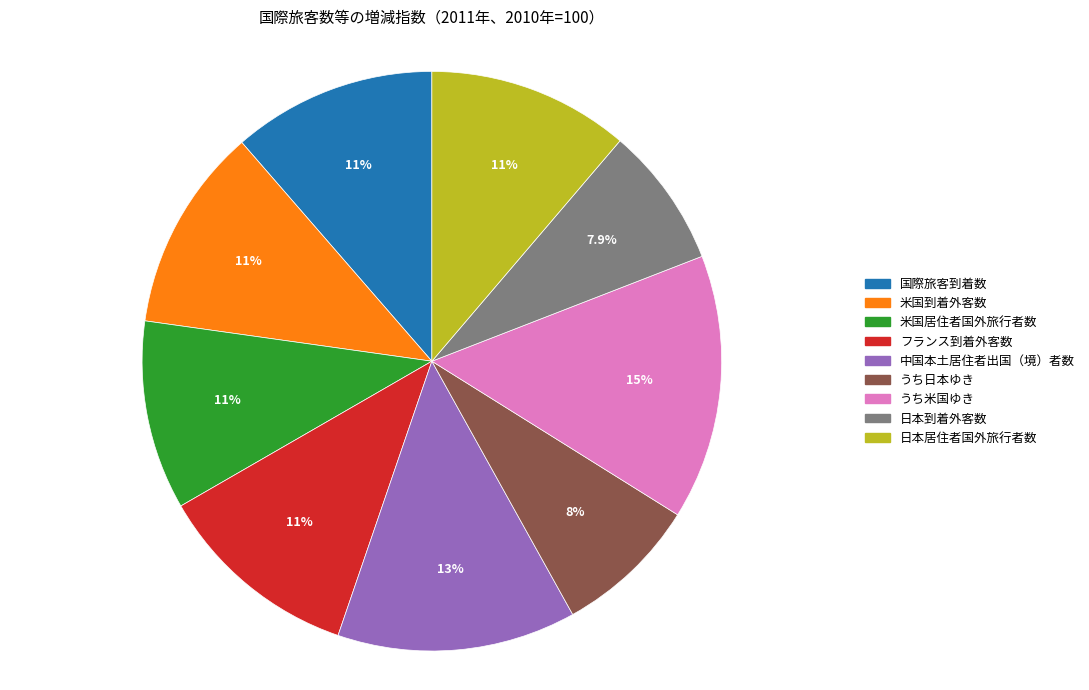

What is the largest slice in the pie chart?

うち米国ゆき